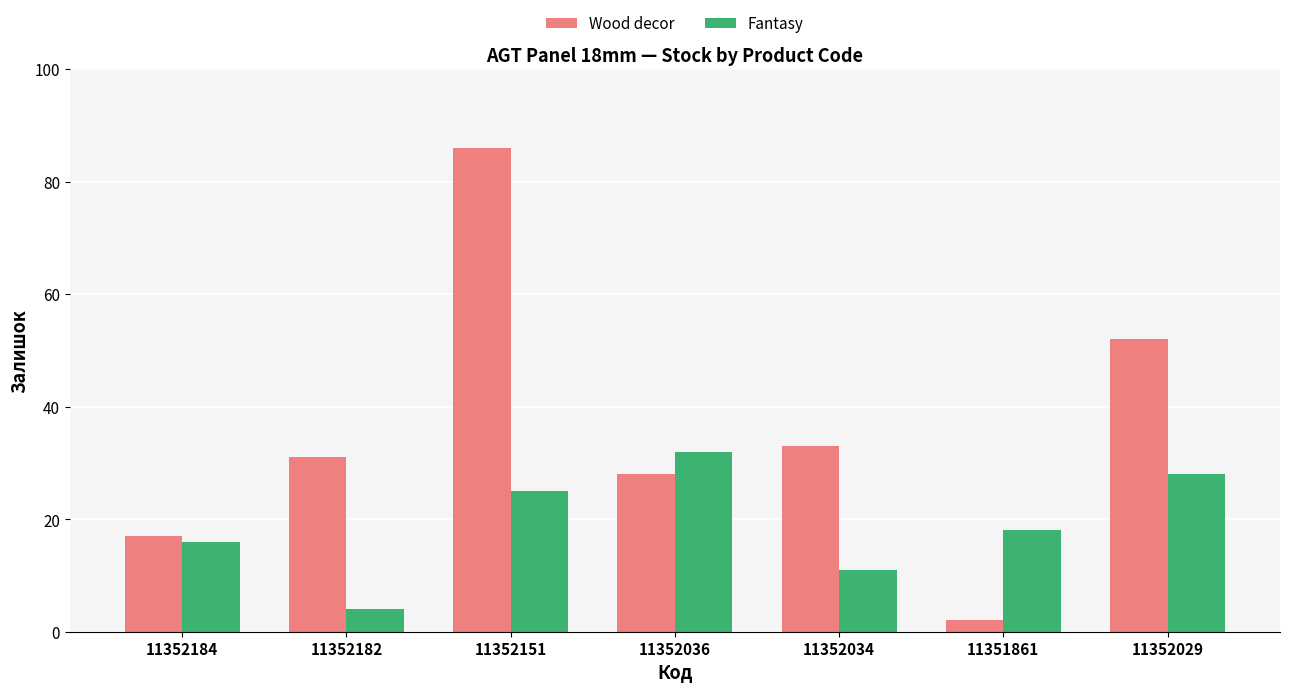

What is the spread (max minus min) of values at 11351861?

16